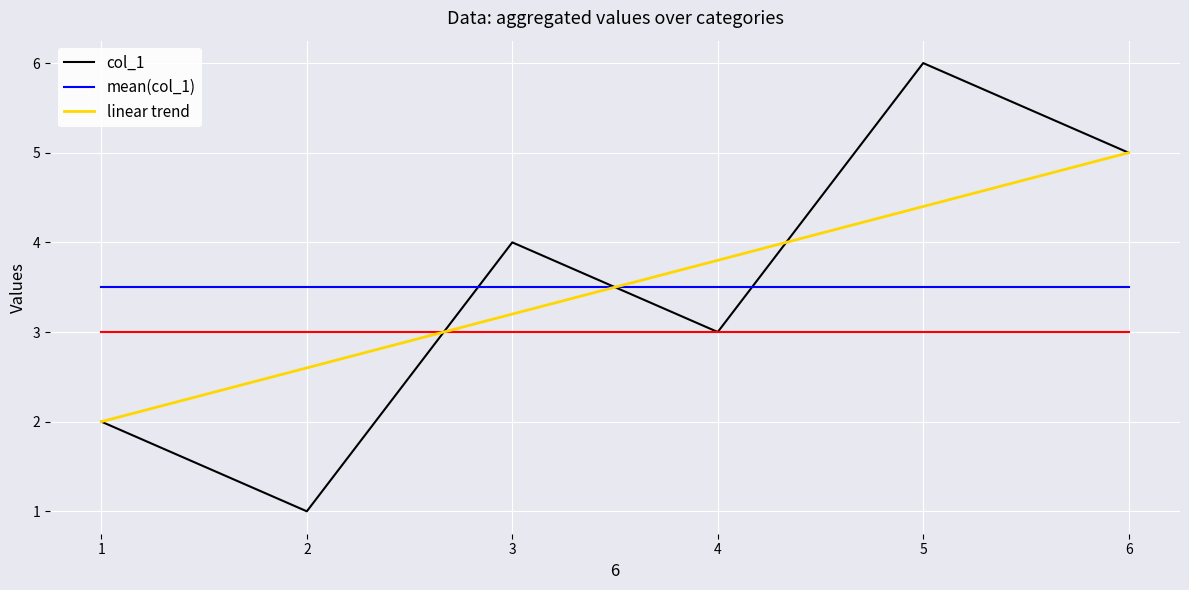

Reading left to right, extract all data points from this chart.

col_1: 1=2.0	2=1.0	3=4.0	4=3.0	5=6.0	6=5.0
mean(col_1): 1=3.5	2=3.5	3=3.5	4=3.5	5=3.5	6=3.5
linear trend: 1=2.0	2=2.6	3=3.2	4=3.8	5=4.4	6=5.0